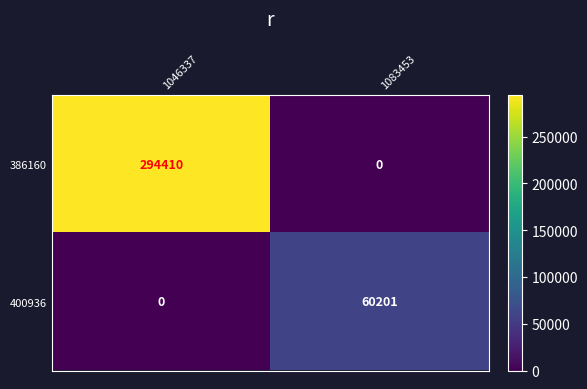

Reading left to right, what are all the values shown in this chart?

386160: 1046337=294410	1083453=0
400936: 1046337=0	1083453=60201